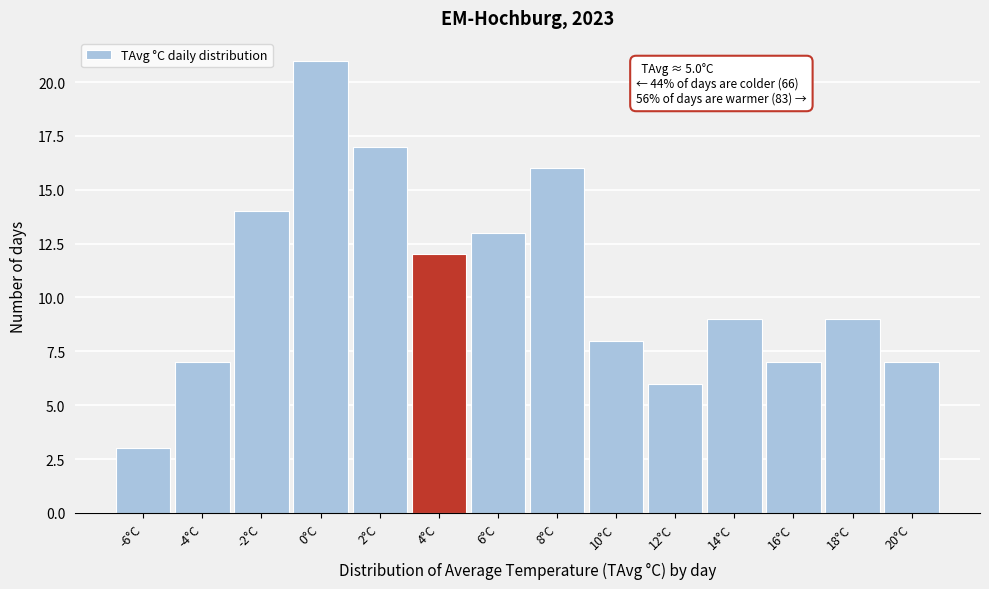

Reading left to right, transcribe all the data shown in this chart.

3	7	14	21	17	12	13	16	8	6	9	7	9	7